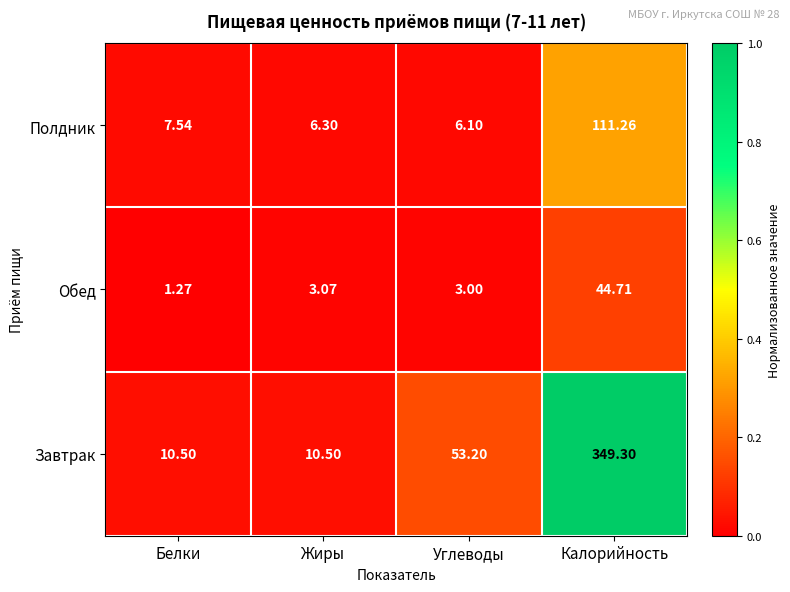

Which category has the highest value across all series?

Калорийность